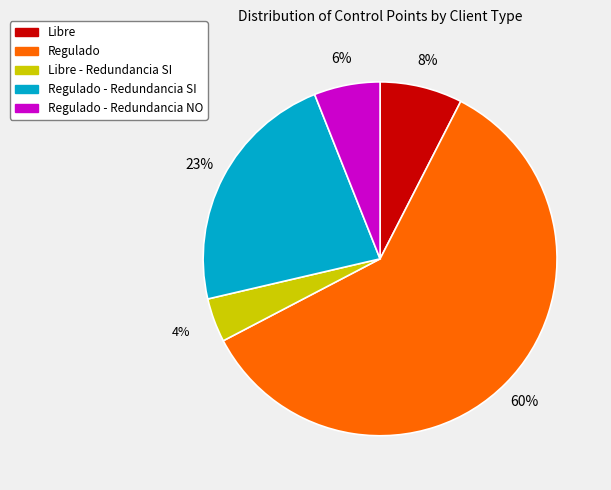

Is there a majority slice in this chart?

Yes